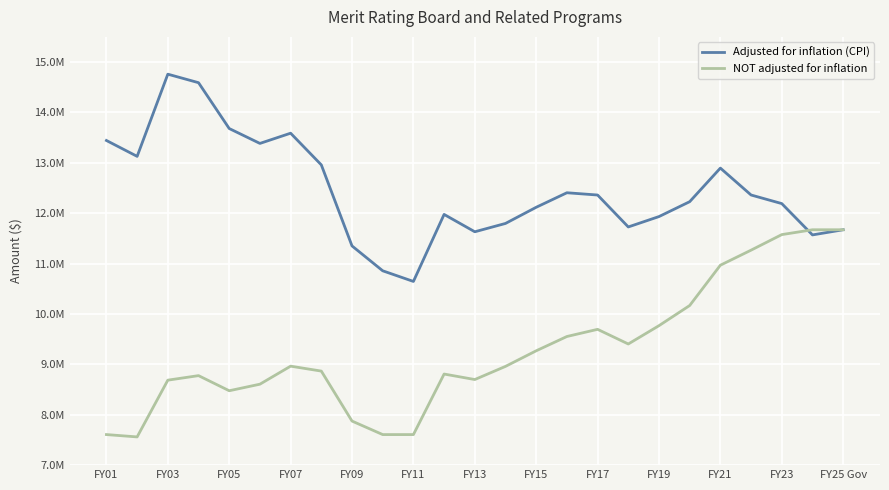

True or false: Adjusted for inflation (CPI) has more than 1 interior local peaks.

True